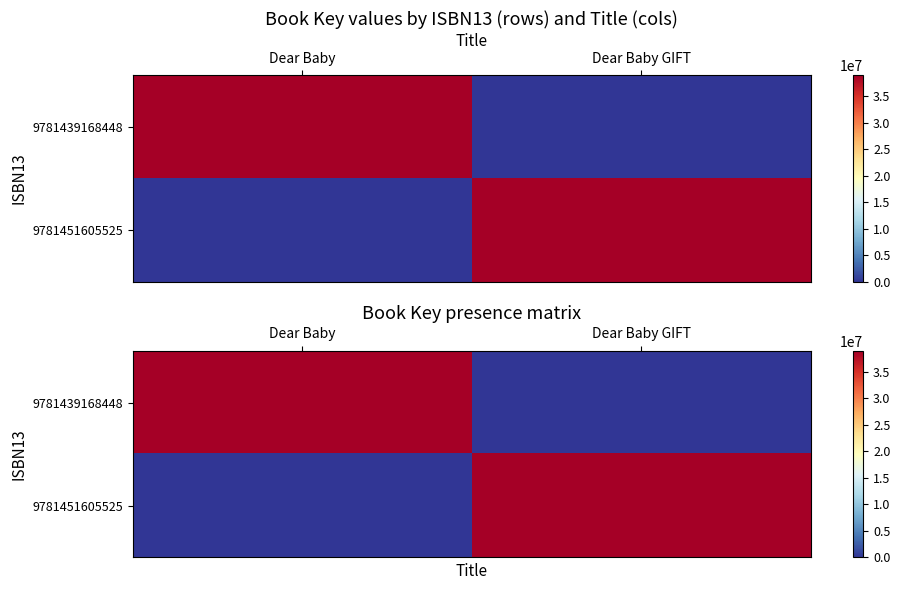

What is the greatest value displayed?

38978458